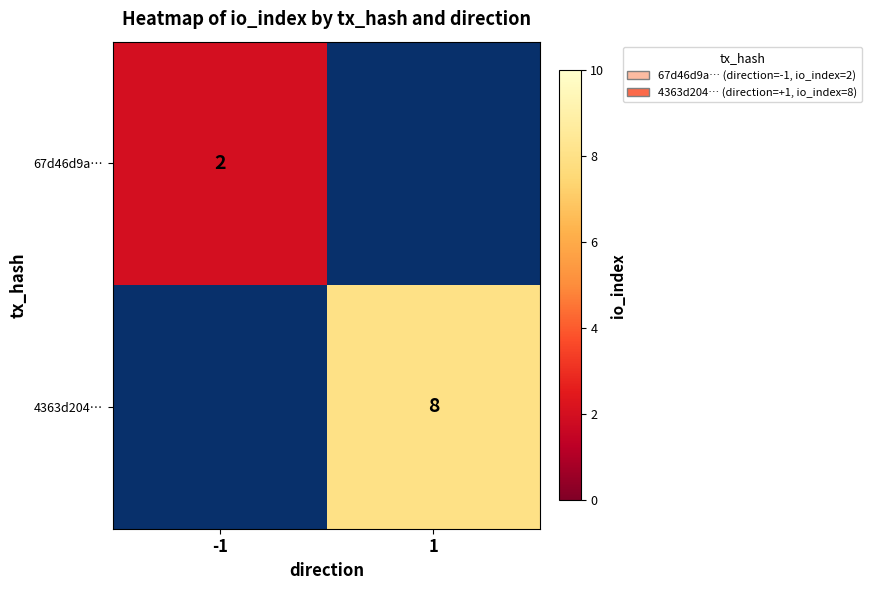

True or false: 4363d204… has a value of 8 at 1.

True